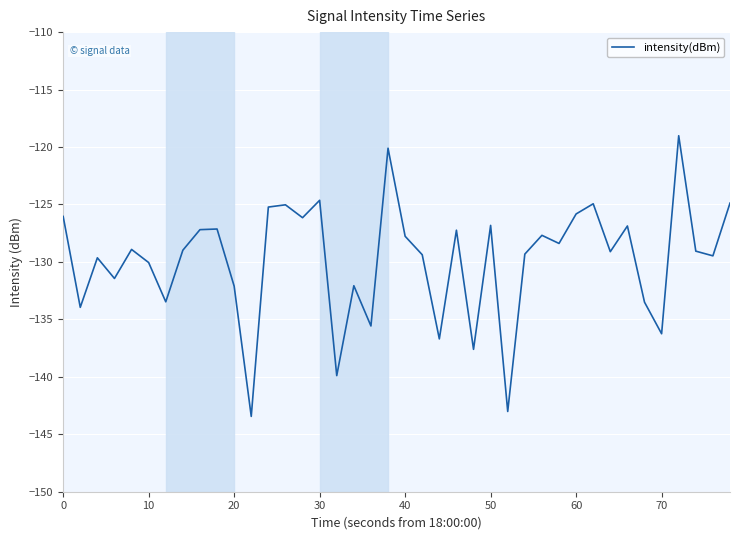

What is the greatest value displayed?

-119.0